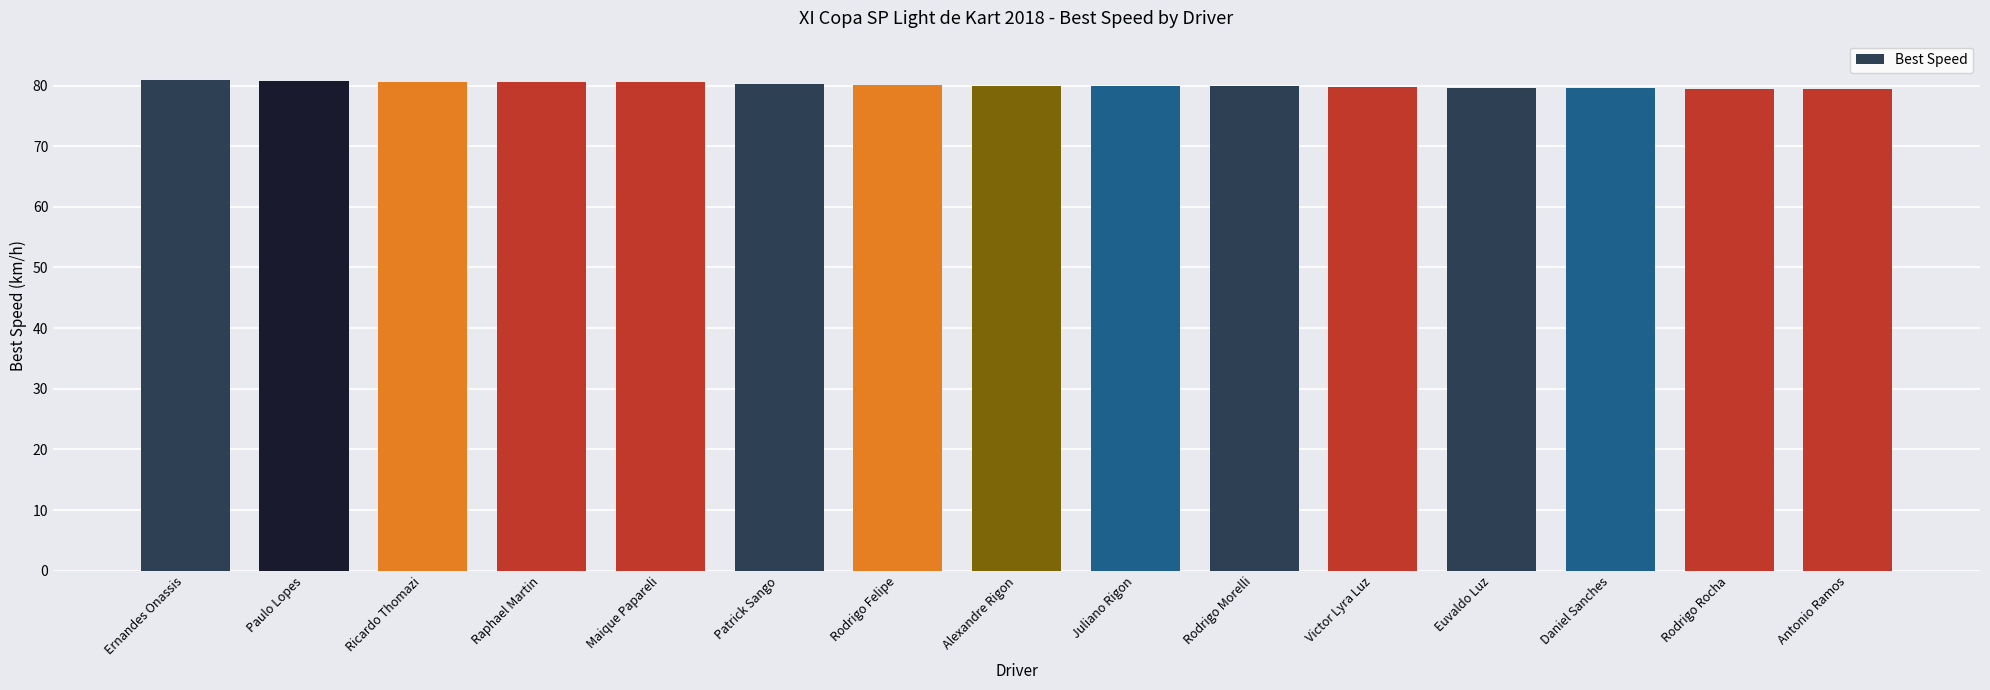

What is the maximum value shown in the chart?

80.9